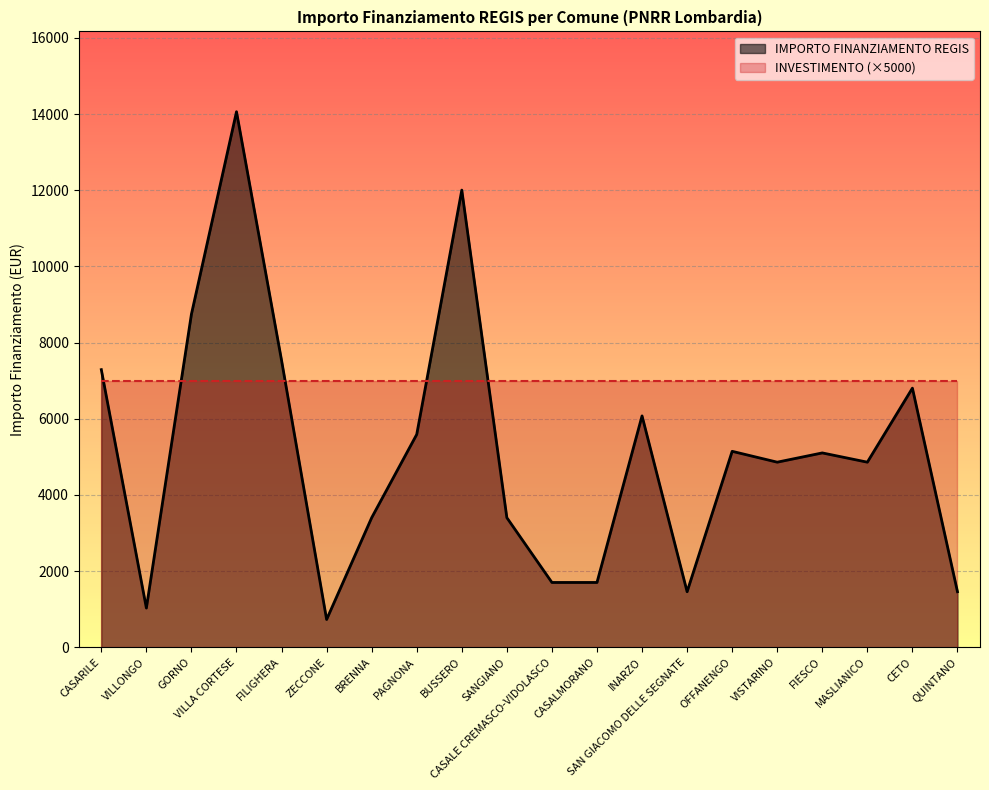

What is the ratio of the value at FIESCO to the value at INARZO?

0.8